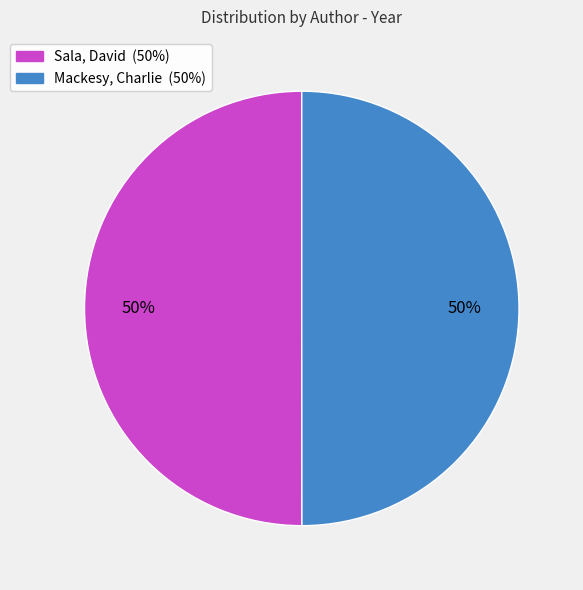

The Mackesy, Charlie slice represents 63% of the pie. True or false?

False